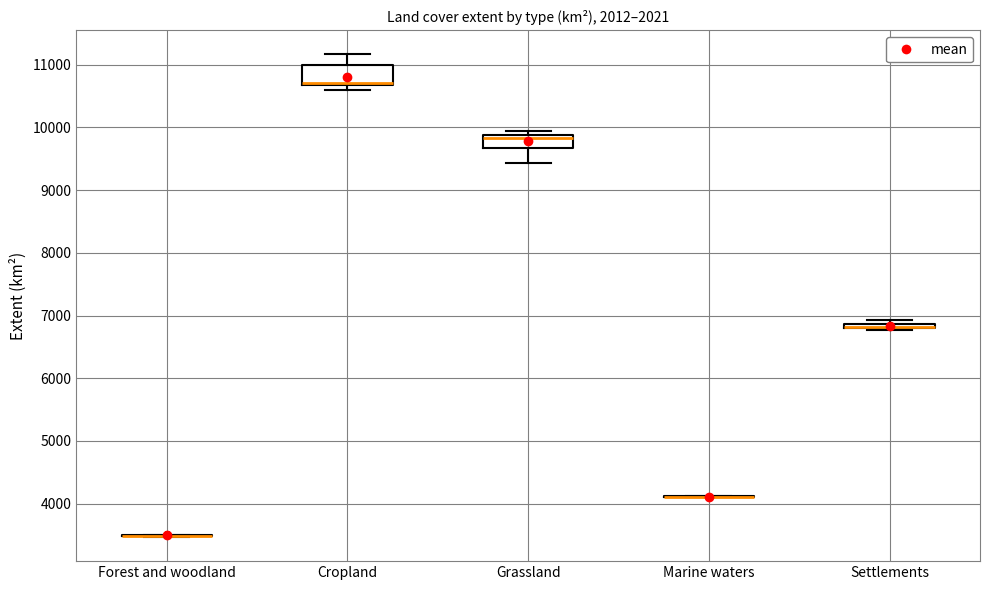

Where is the lower edge of the box for Grassland on the y-axis? The values are not printed on the chart, so give them approximately, as read against the axis.

9700